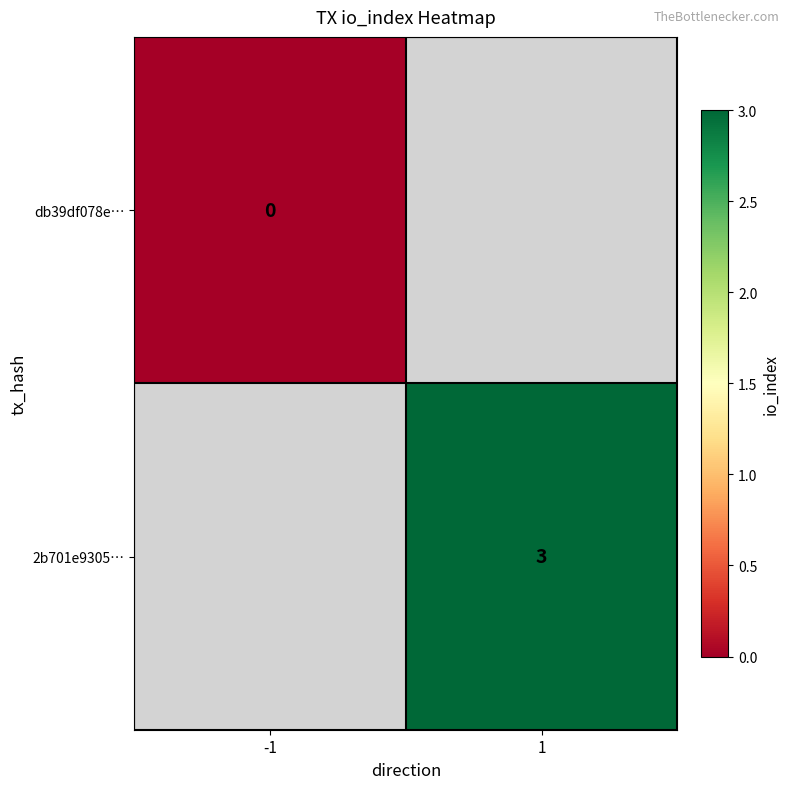

The value of 2b701e9305… at 1 is 3. True or false?

True